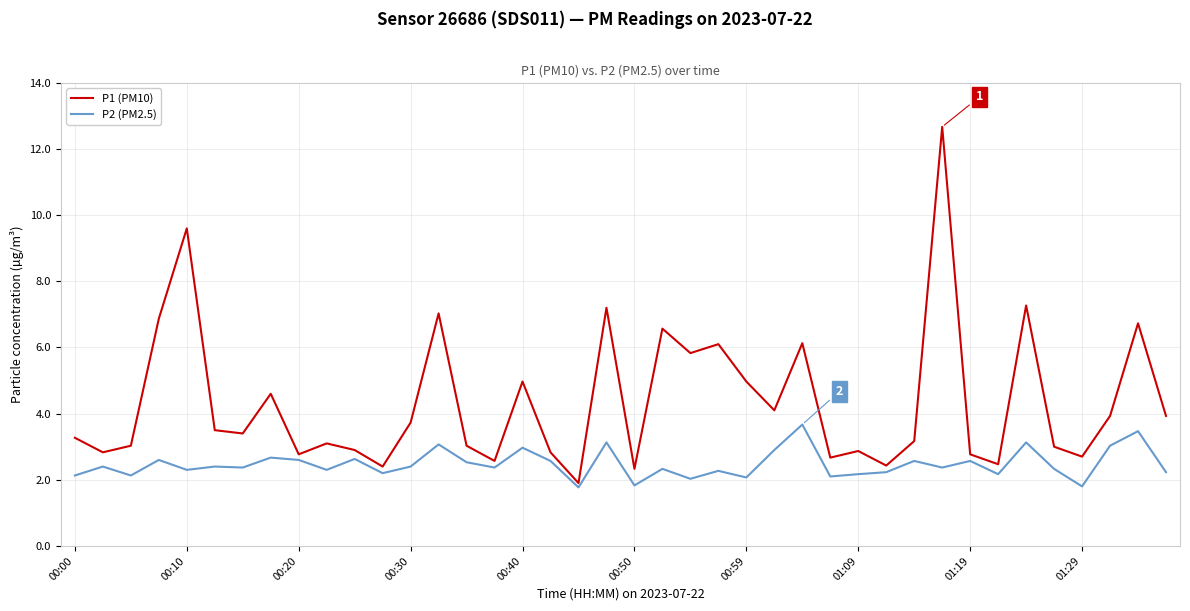

What is the average value of the P2 (PM2.5) series?

2.5